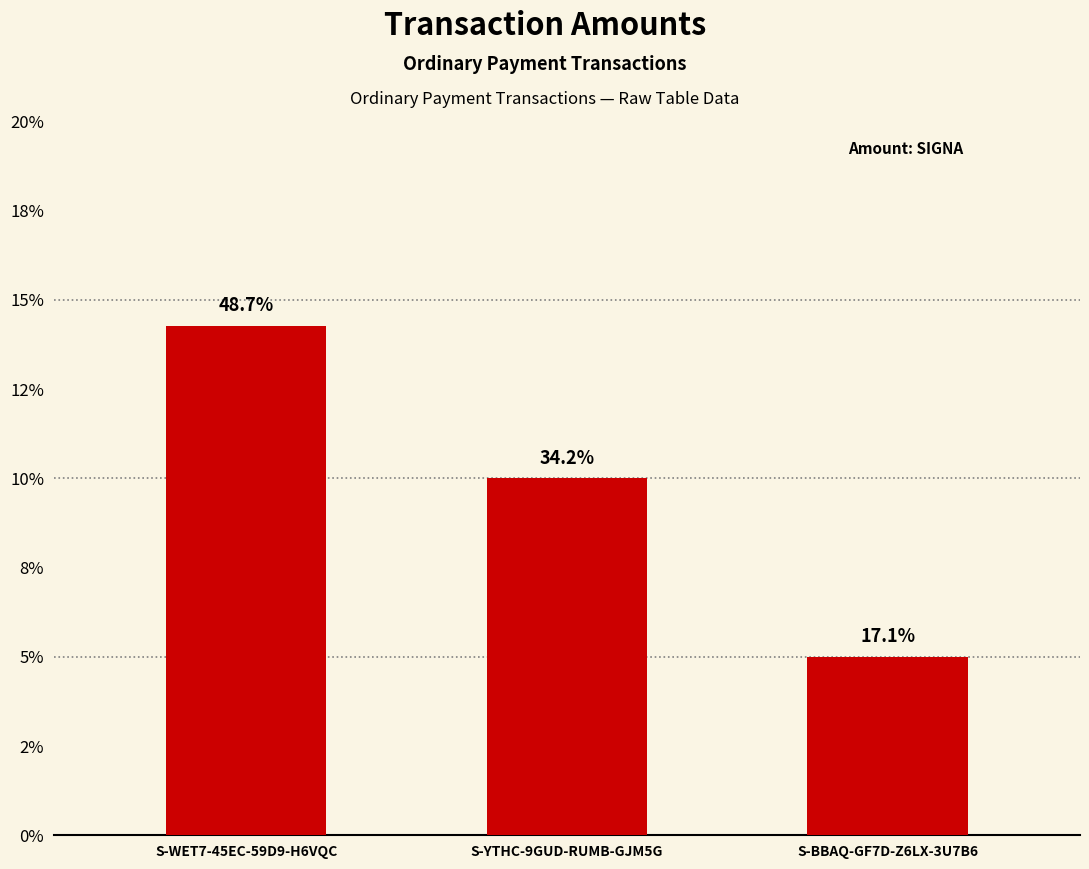

Are the bars grouped side by side (vs. stacked)?

No